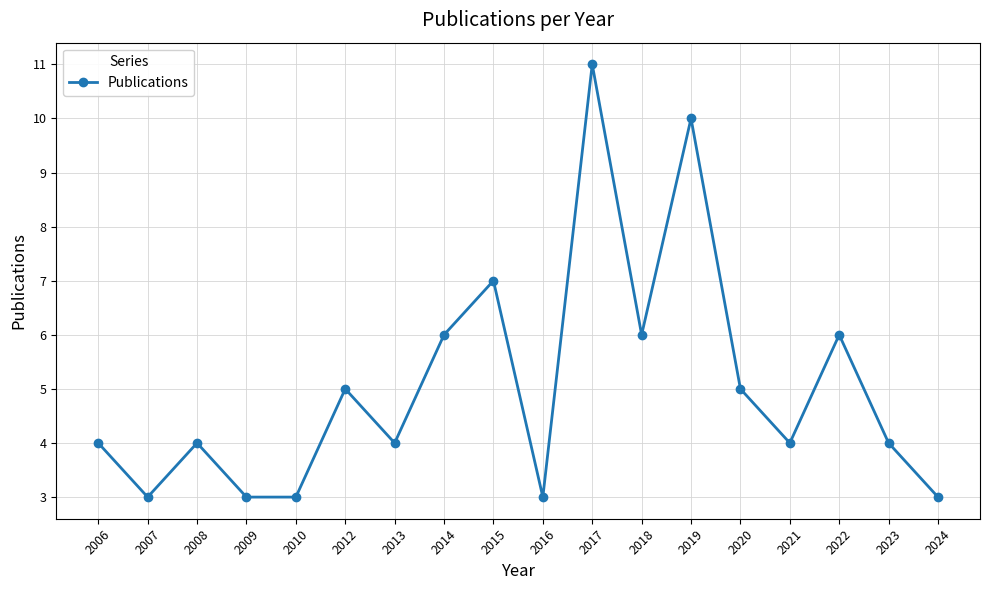

Is it true that the value at 2016 is 5?

False